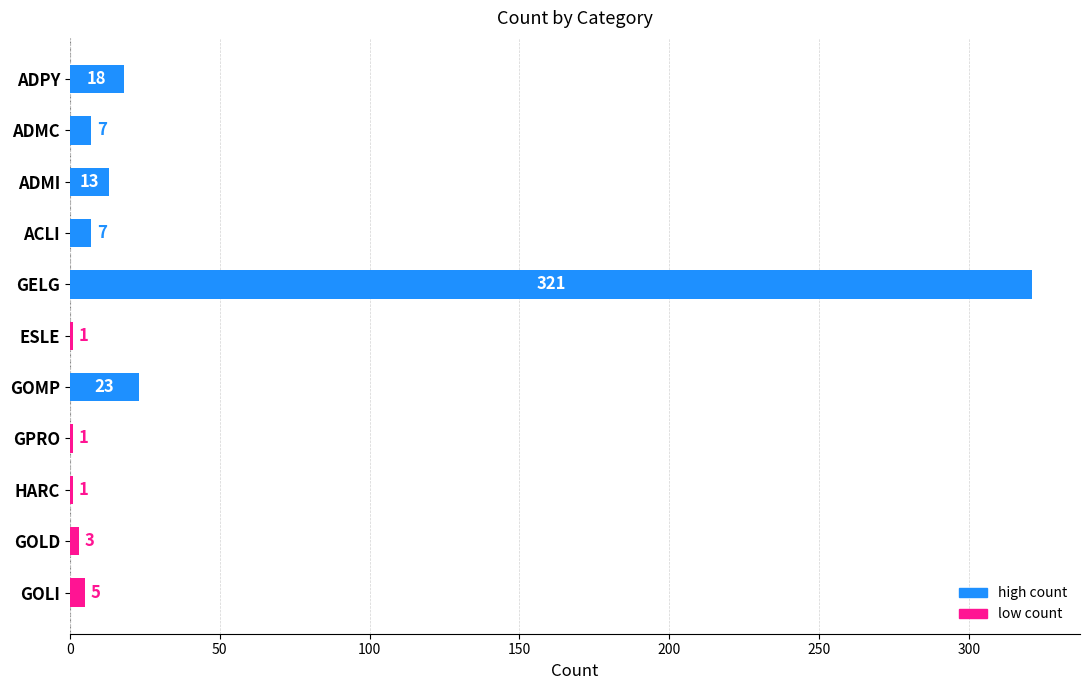

Is it true that the value at HARC is 1?

True